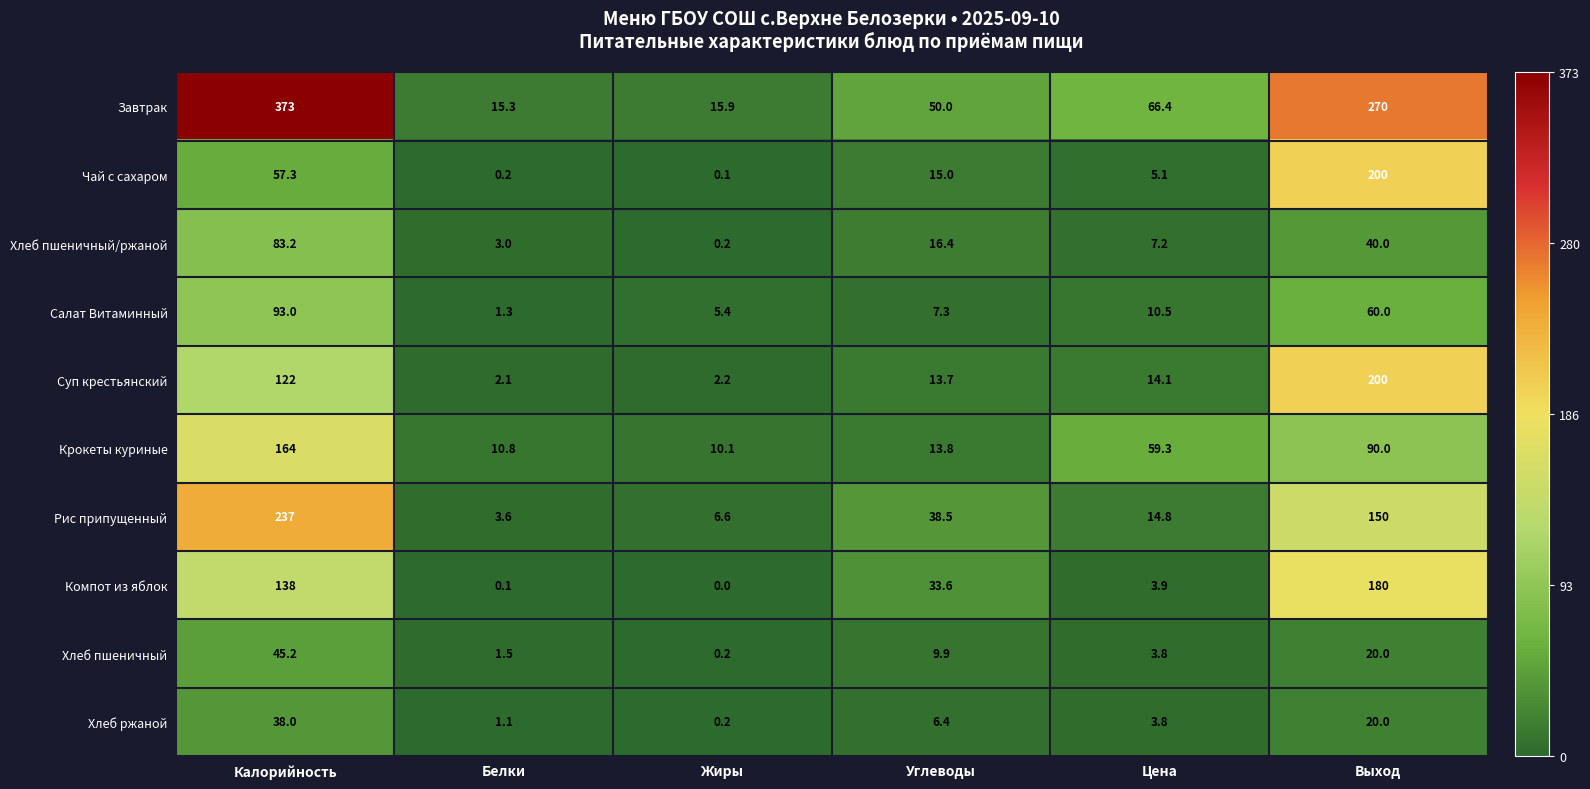

List the labels in order of Хлеб пшеничный/ржаной value, largest first.

Калорийность, Выход, Углеводы, Цена, Белки, Жиры